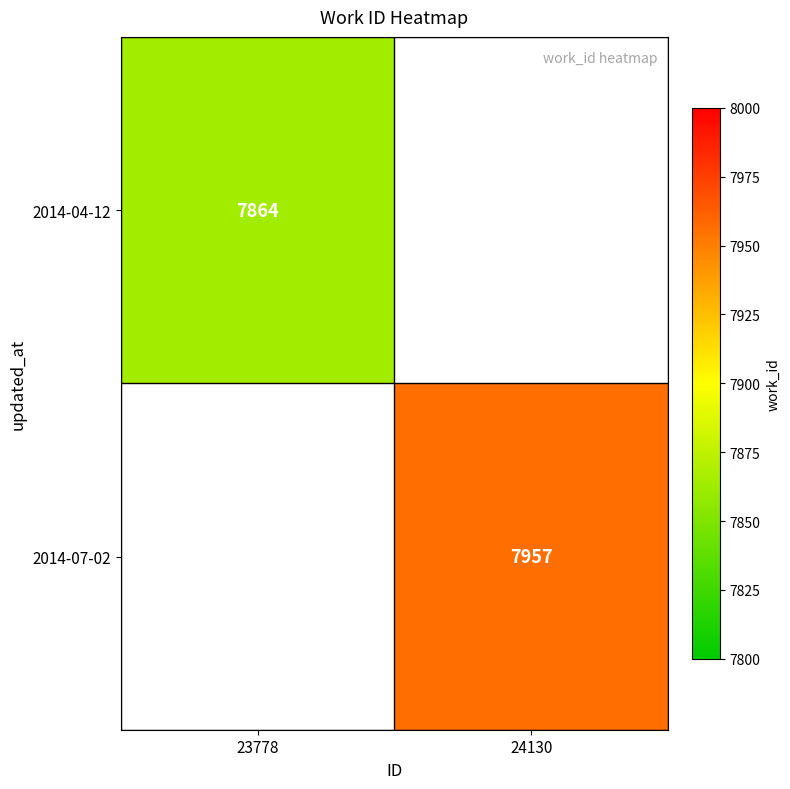

Is the value of 2014-07-02 at 24130 greater than the value of 2014-04-12 at 23778?

Yes